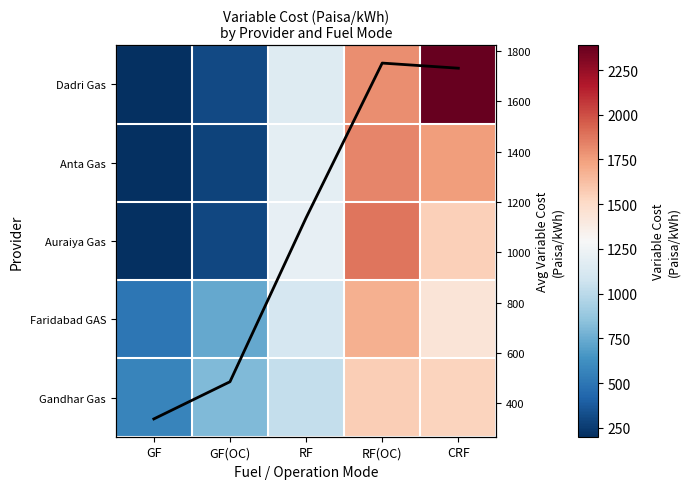

Rank the series at GF from highest to lowest value.

Gandhar Gas, Faridabad GAS, Avg Variable Cost, Auraiya Gas, Dadri Gas, Anta Gas